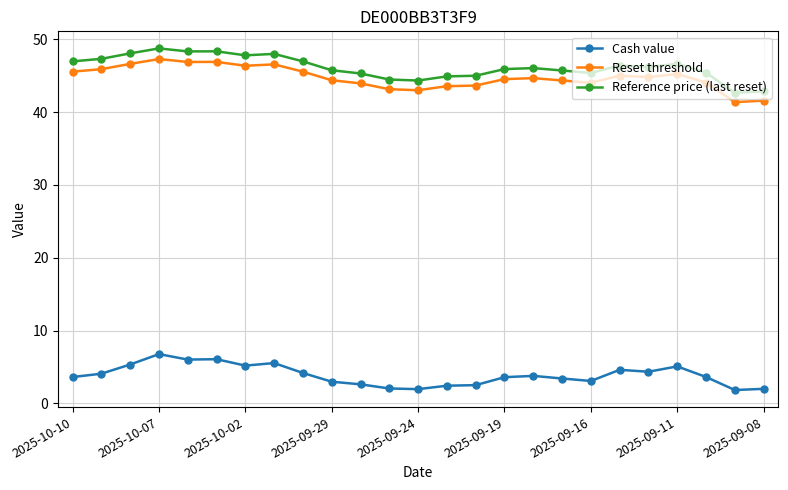

True or false: Cash value has more than 0 interior local peaks.

True